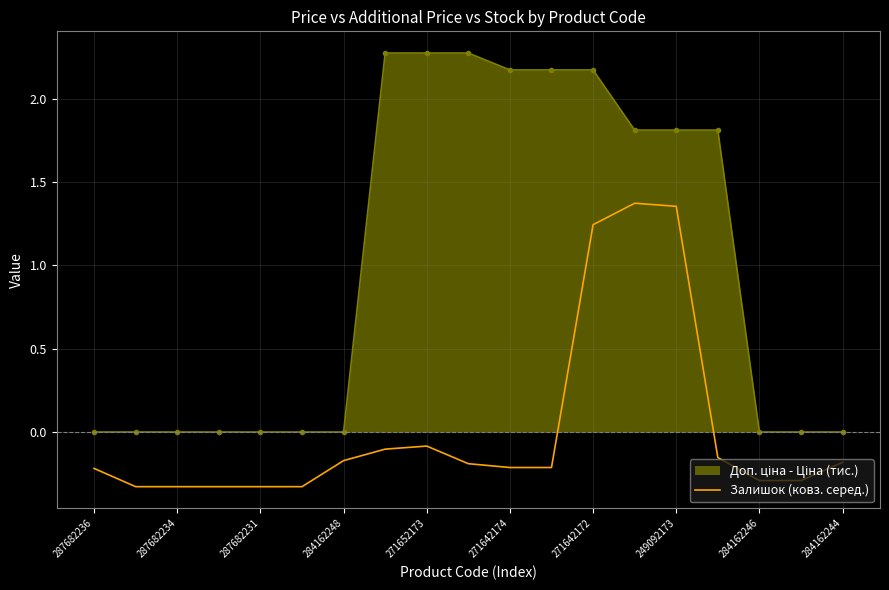

What is the greatest value displayed?

2.3